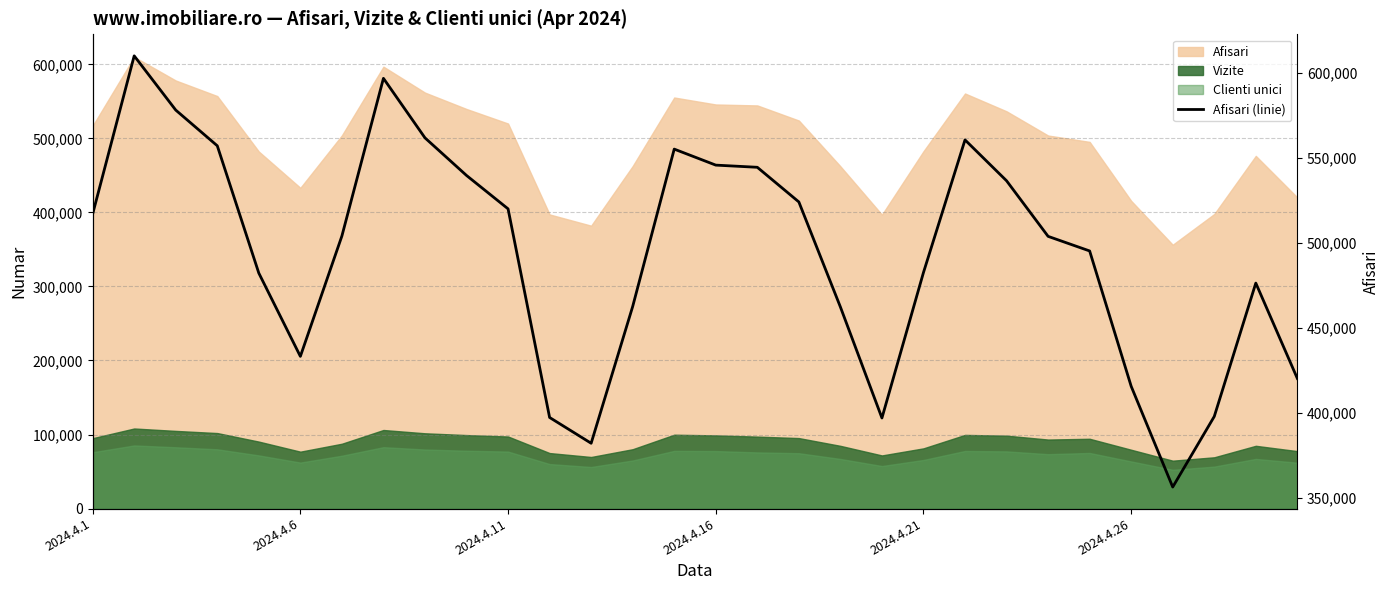

True or false: the data has more than 0 interior local peaks.

True